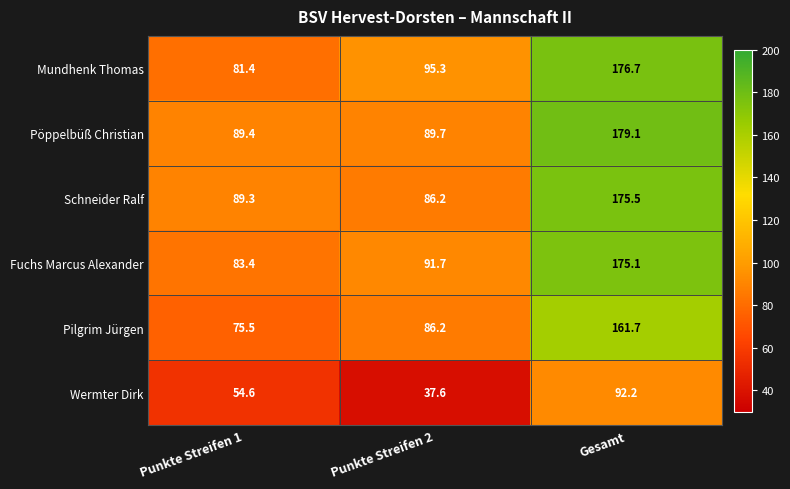

Reading left to right, transcribe all the data shown in this chart.

Mundhenk Thomas: Punkte Streifen 1=81.4	Punkte Streifen 2=95.3	Gesamt=176.7
Pöppelbüß Christian: Punkte Streifen 1=89.4	Punkte Streifen 2=89.7	Gesamt=179.1
Schneider Ralf: Punkte Streifen 1=89.3	Punkte Streifen 2=86.2	Gesamt=175.5
Fuchs Marcus Alexander: Punkte Streifen 1=83.4	Punkte Streifen 2=91.7	Gesamt=175.1
Pilgrim Jürgen: Punkte Streifen 1=75.5	Punkte Streifen 2=86.2	Gesamt=161.7
Wermter Dirk: Punkte Streifen 1=54.6	Punkte Streifen 2=37.6	Gesamt=92.2